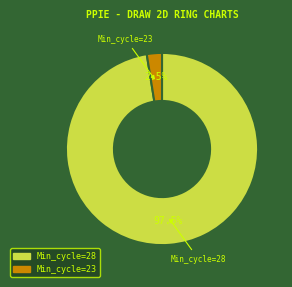

Does any single category account for the majority?

Yes